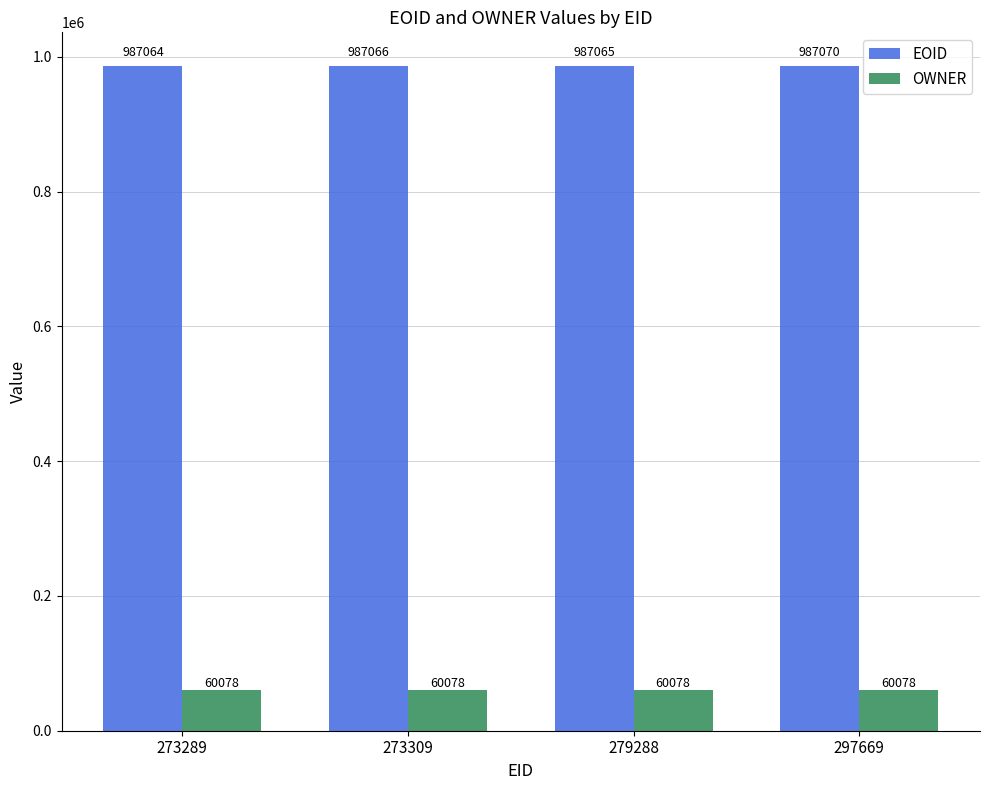

At how many categories does at least one series exceed 186676?

4